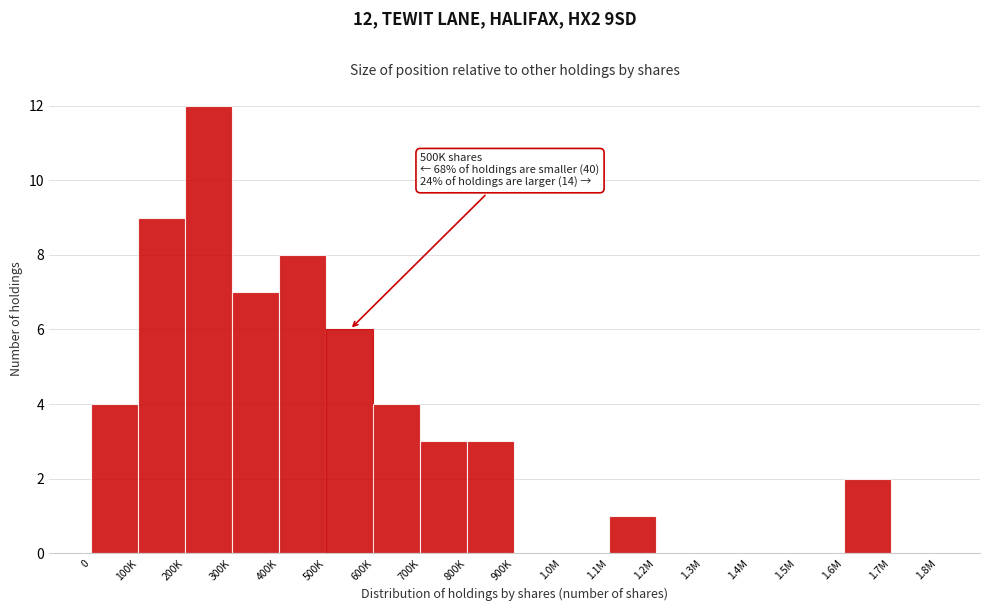

Reading left to right, what are all the values shown in this chart?

0=4	100K=9	200K=12	300K=7	400K=8	500K=6	600K=4	700K=3	800K=3	900K=0	1.0M=0	1.1M=1	1.2M=0	1.3M=0	1.4M=0	1.5M=0	1.6M=2	1.7M=0